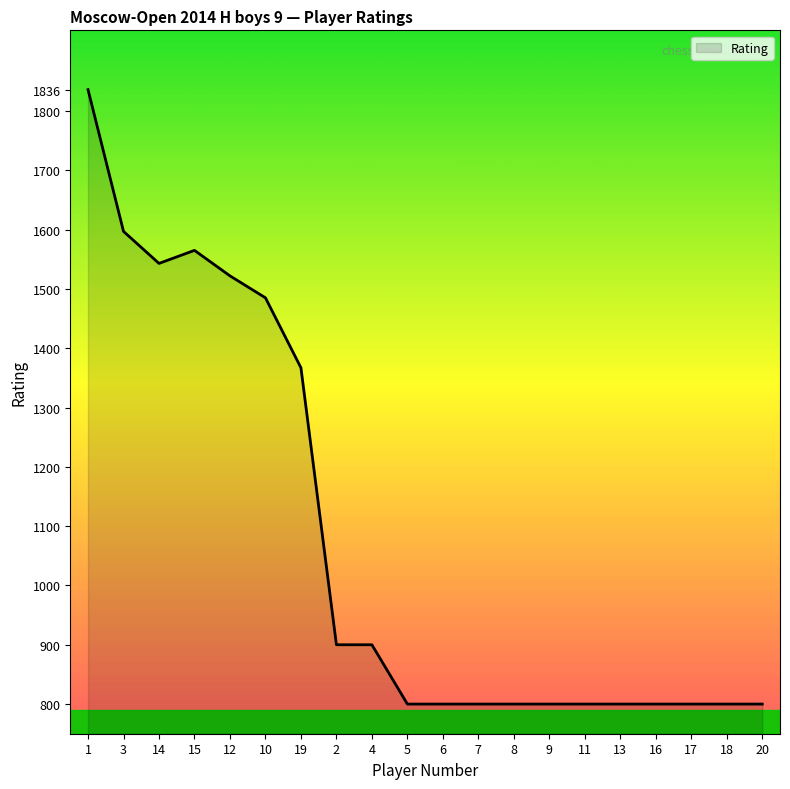

Approximately how many times larger is the value at 20 compared to 6?

1.0